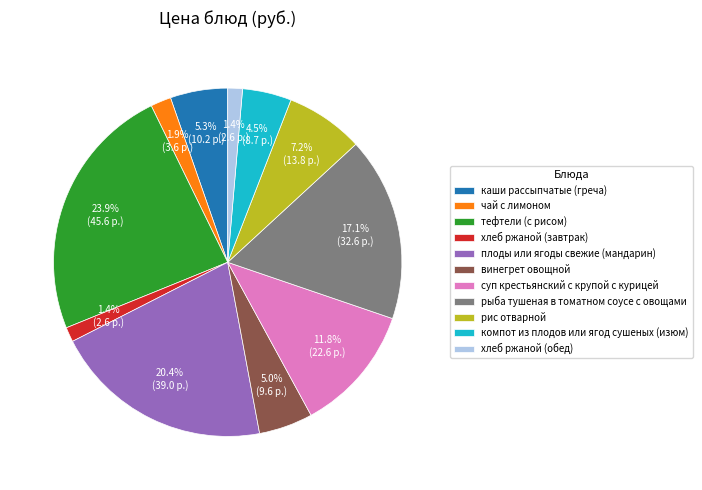

What is the largest slice in the pie chart?

тефтели (с рисом)